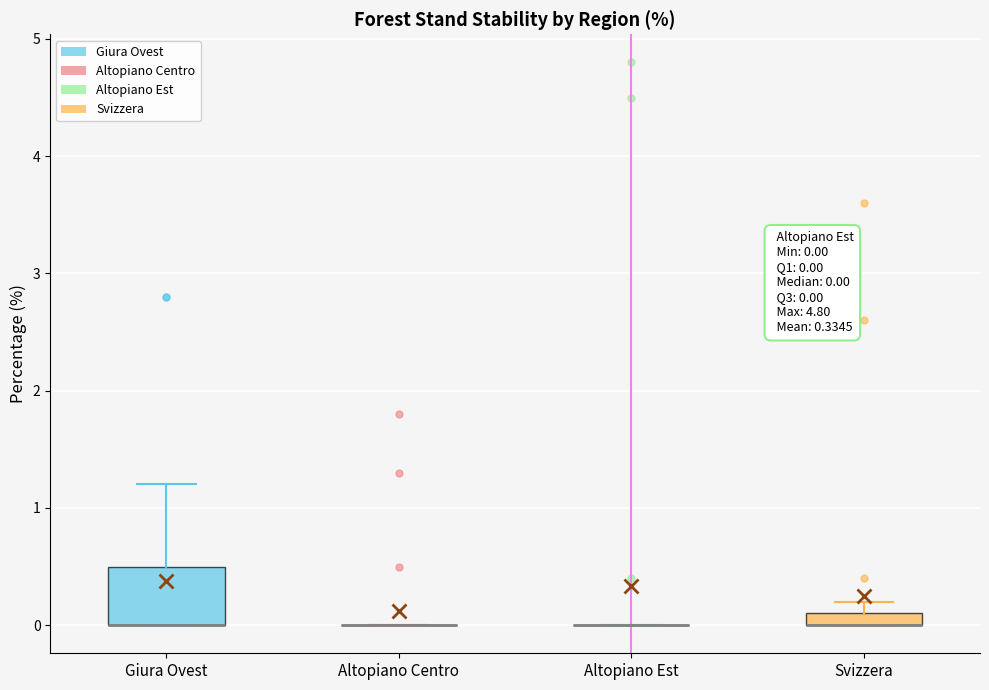

Comparing the boxes themselves (not the whiskers), which one is the tallest?

Giura Ovest